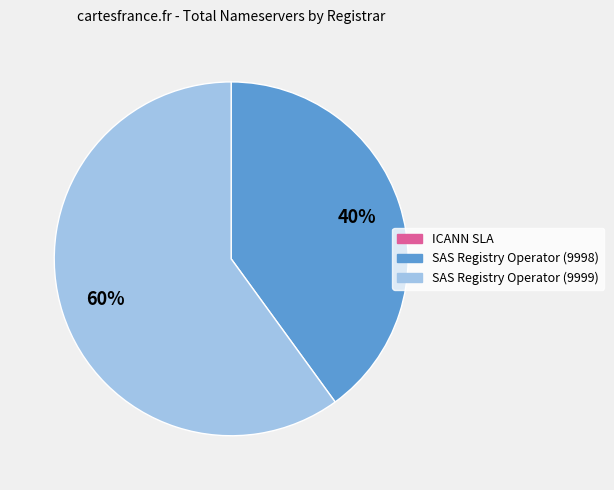

To the nearest percent, what is the average slice percentage?

33%